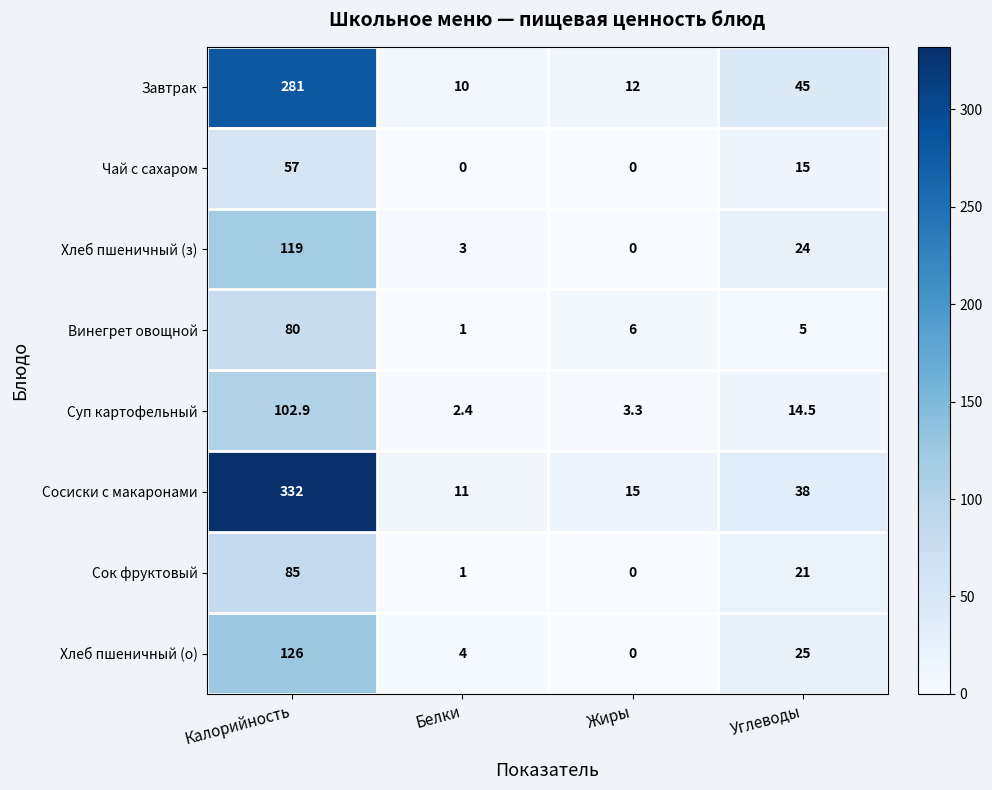

Which series changed the most between Калорийность and Жиры?

Сосиски с макаронами